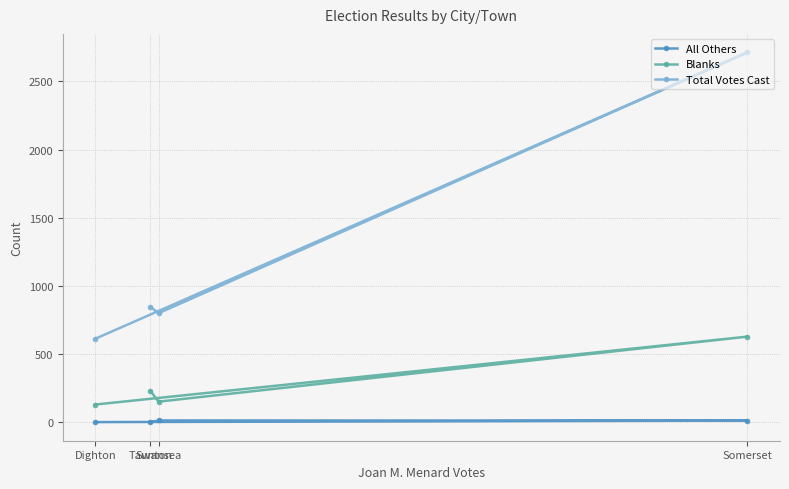

What position from the right is Dighton?

4